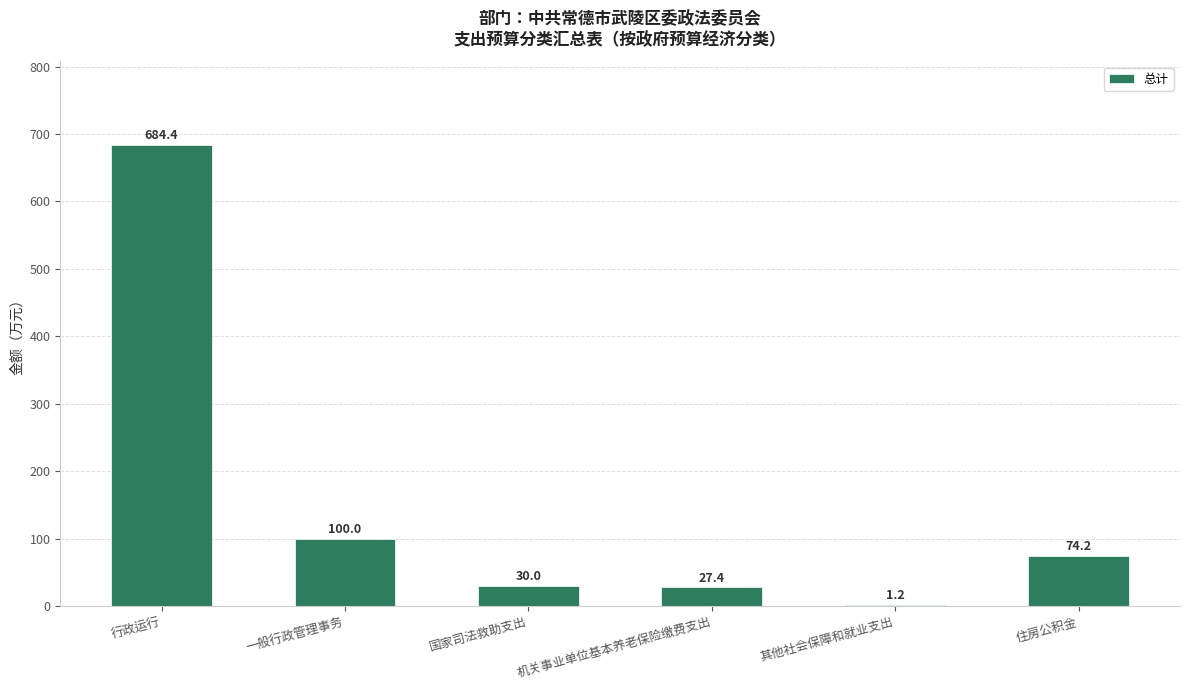

How many distinct data groups are displayed?

1